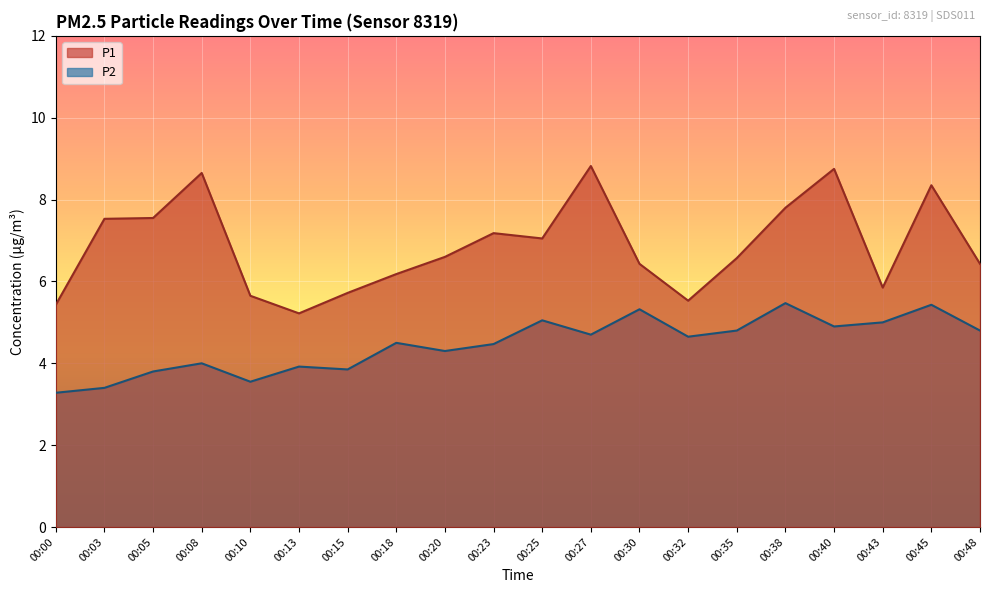

What is the spread (max minus min) of values at 00:35?

1.8